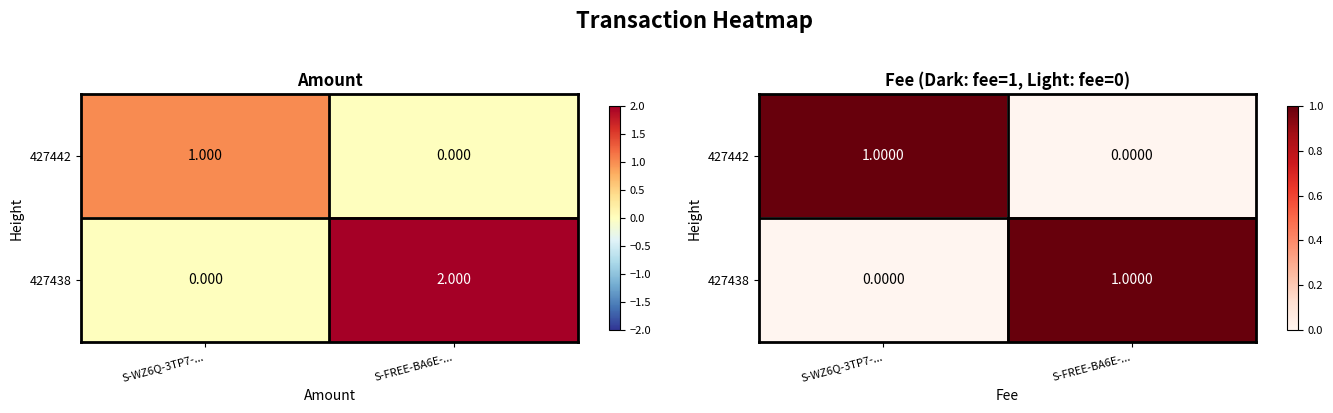

At which label is 427438 closest to 0?

S-WZ6Q-3TP7-...